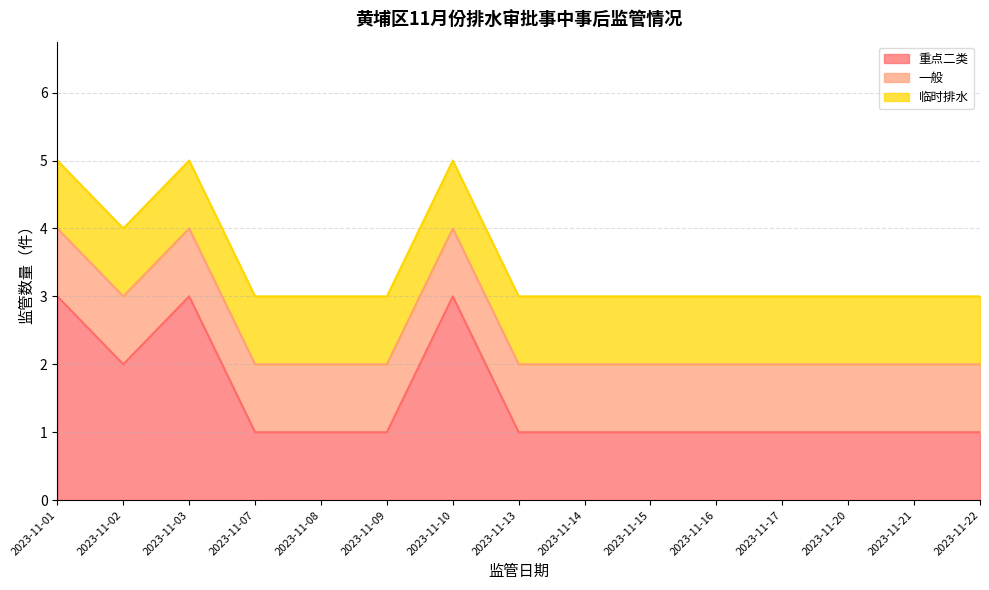

Which category has the lowest value in the 重点二类 series?

2023-11-07